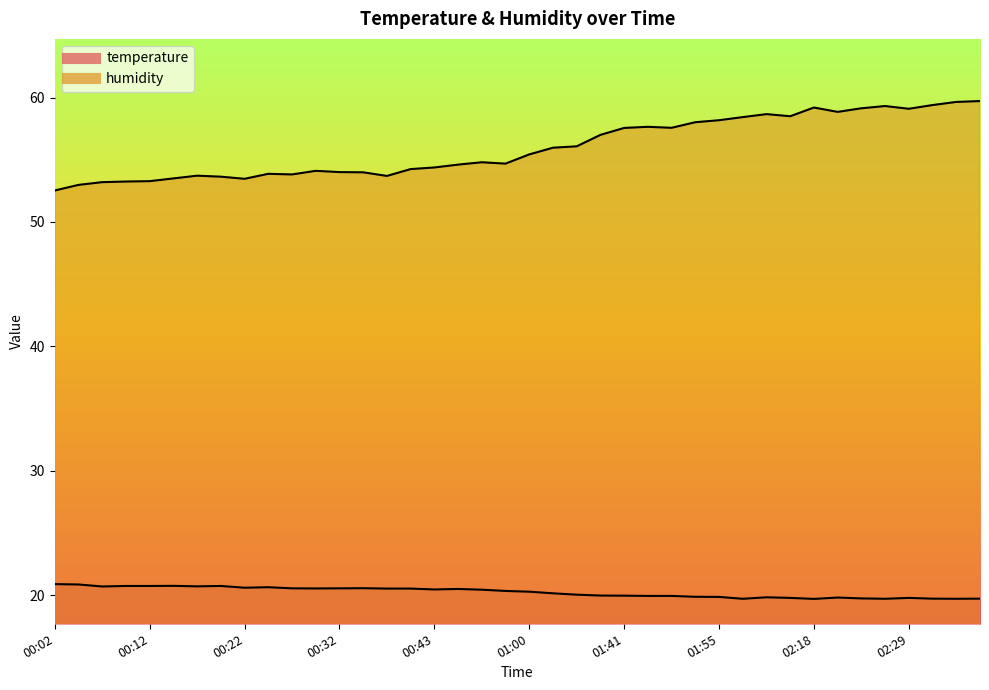

Which series has the widest spread of values?

humidity